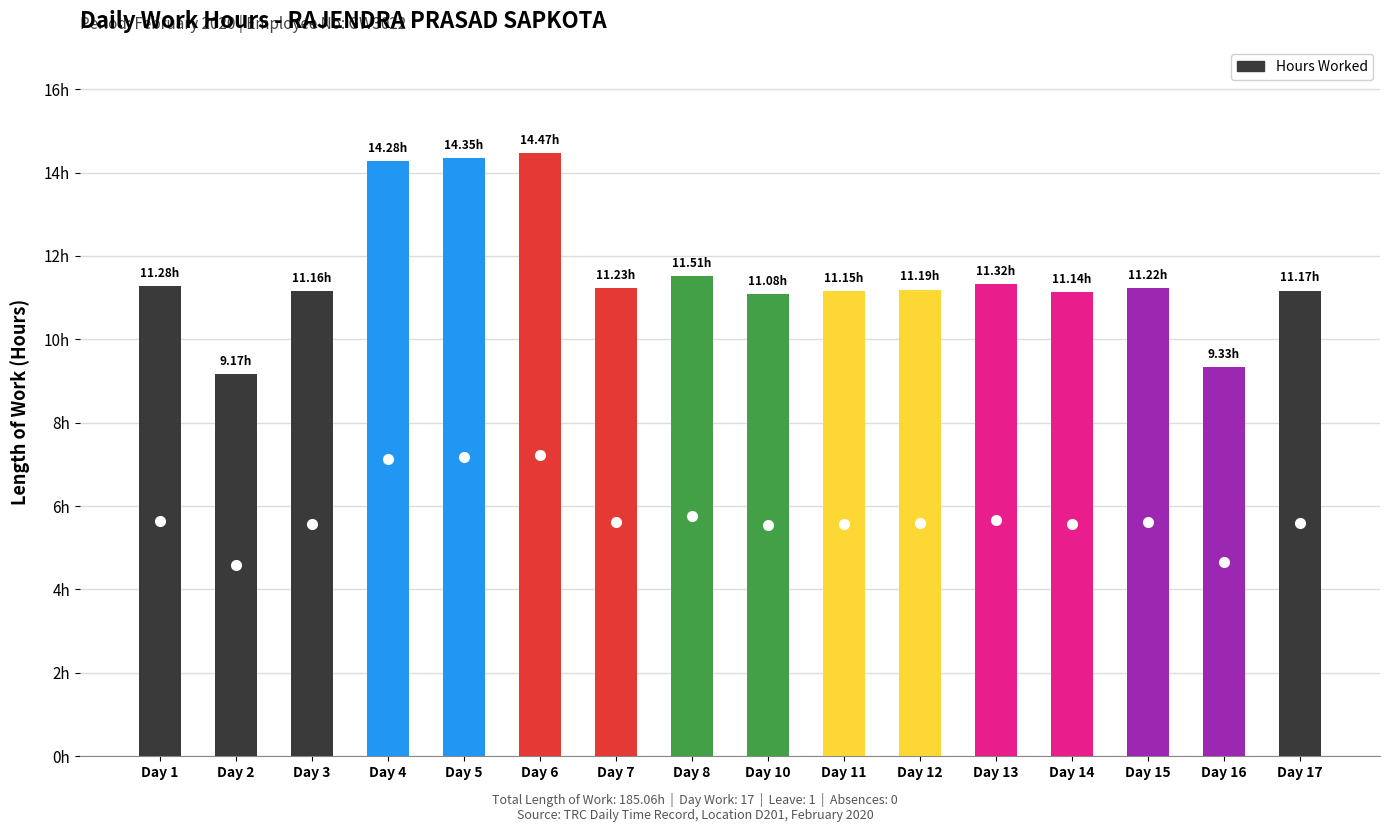

At which label is the value closest to 11?

Day 10